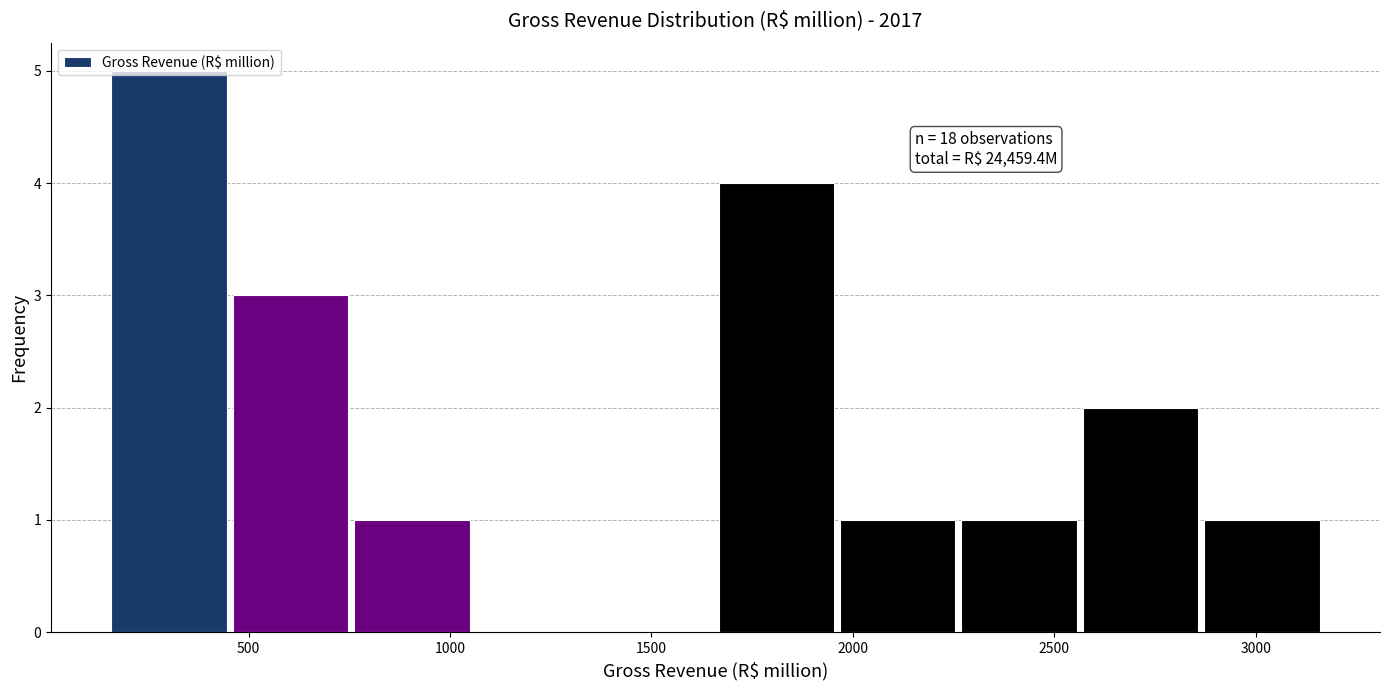

Which range on the x-axis has the tallest bar?

150 to 450